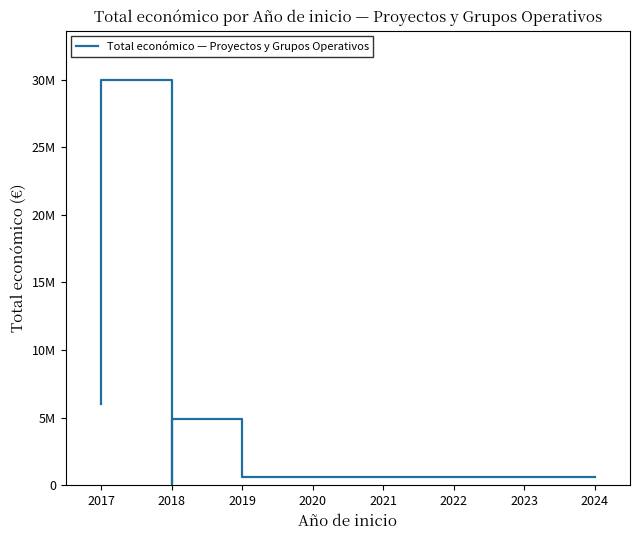

What is the change in value from 2018 to 2024?

+25211